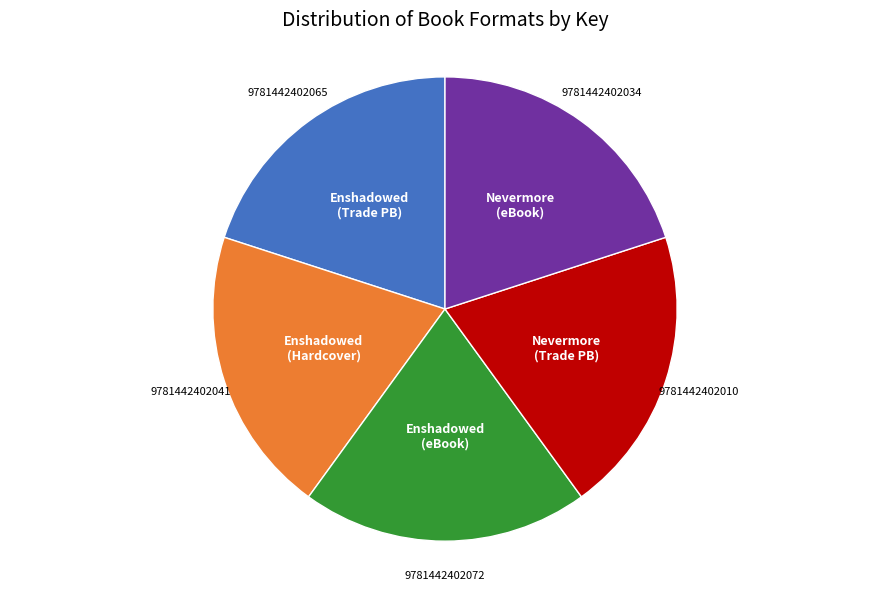

How many segments does this pie chart have?

5